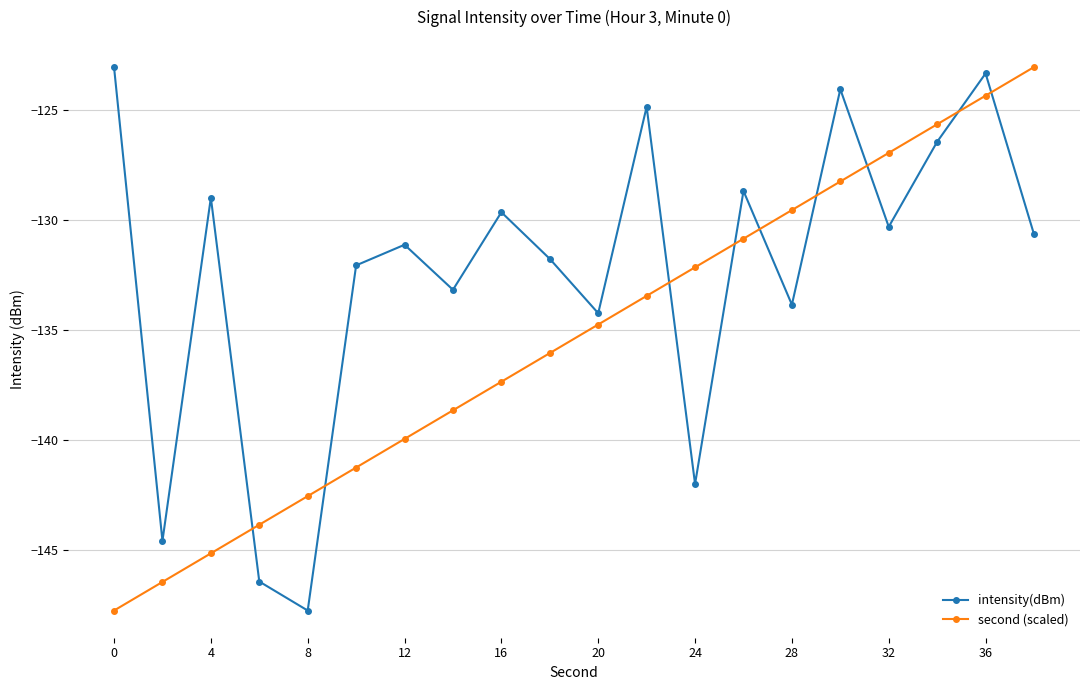

Which series has the largest total across all categories?

intensity(dBm)